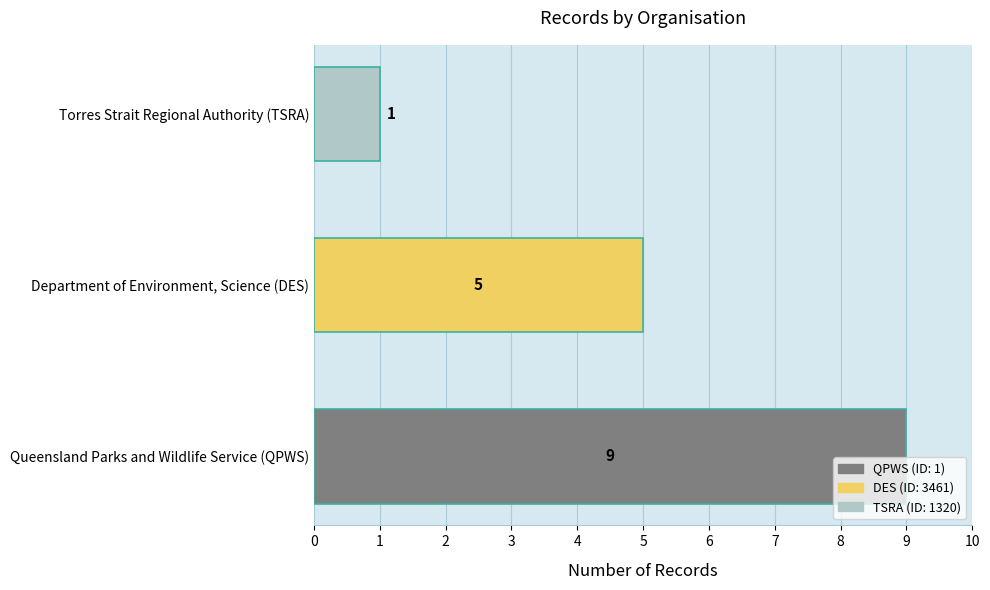

Rank the categories by value from highest to lowest.

Queensland Parks and Wildlife Service (QPWS), Department of Environment, Science (DES), Torres Strait Regional Authority (TSRA)